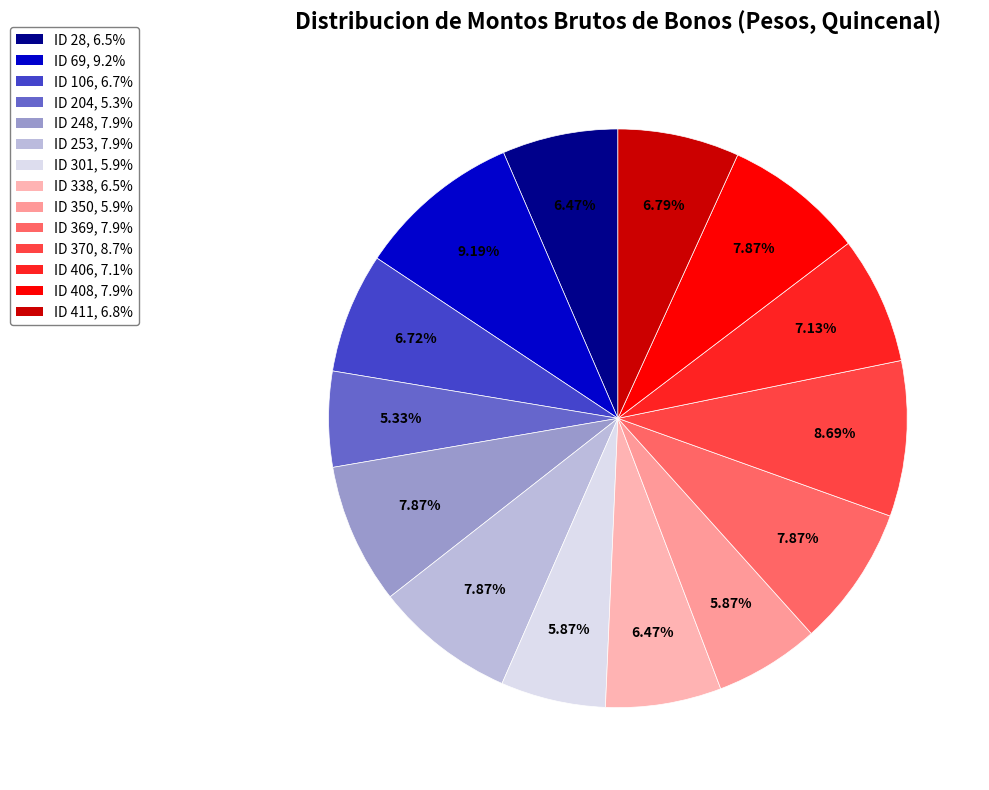

Which slice is the smallest?

ID 204